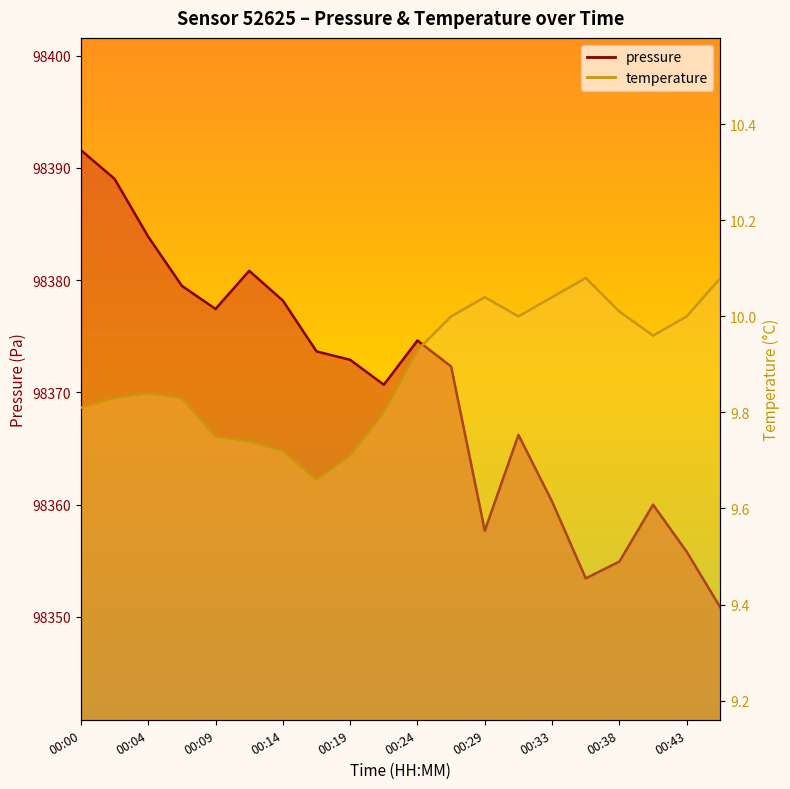

Which series has the largest total across all categories?

pressure